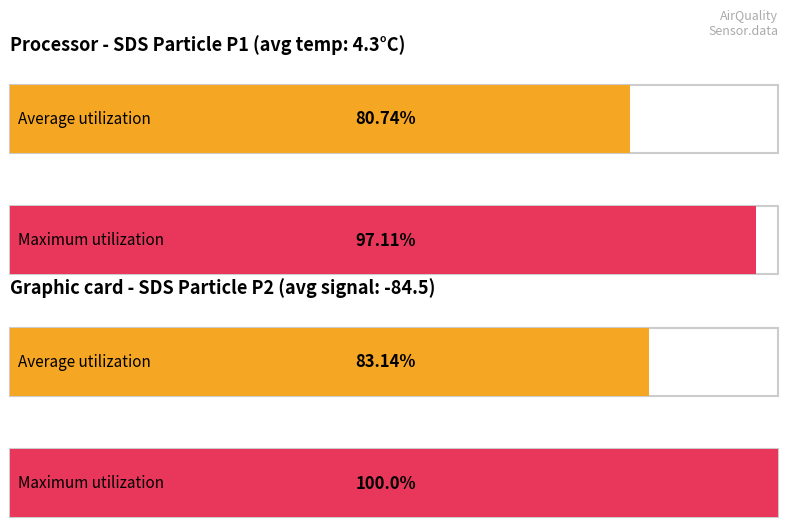

Rank the categories by Maximum utilization value from highest to lowest.

0, 1